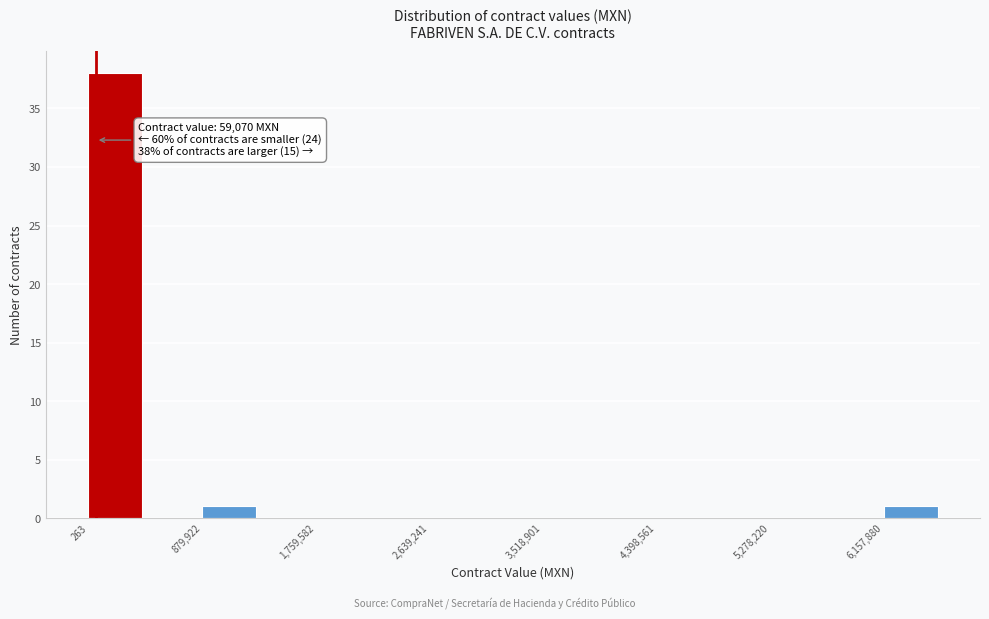

Over which range of the x-axis is the bar tallest?

0 to 400000